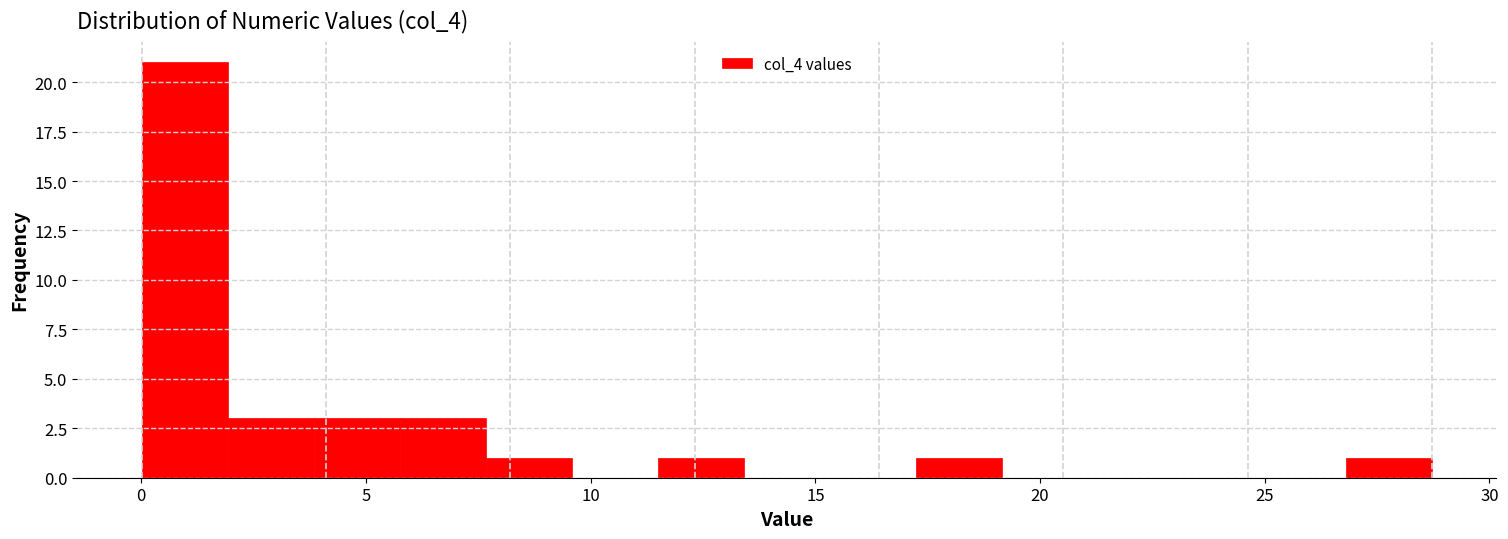

Read against the x-axis, roughly where is the centre of the tallest bar?

1.0